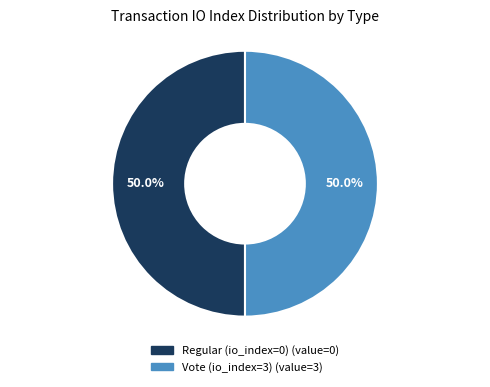

What is the ratio of the value at Regular (io_index=0) to the value at Vote (io_index=3)?

1.0